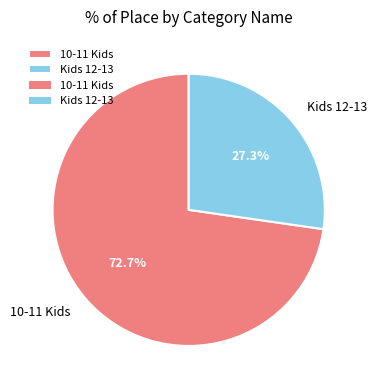

Which category has the biggest portion of the pie?

10-11 Kids